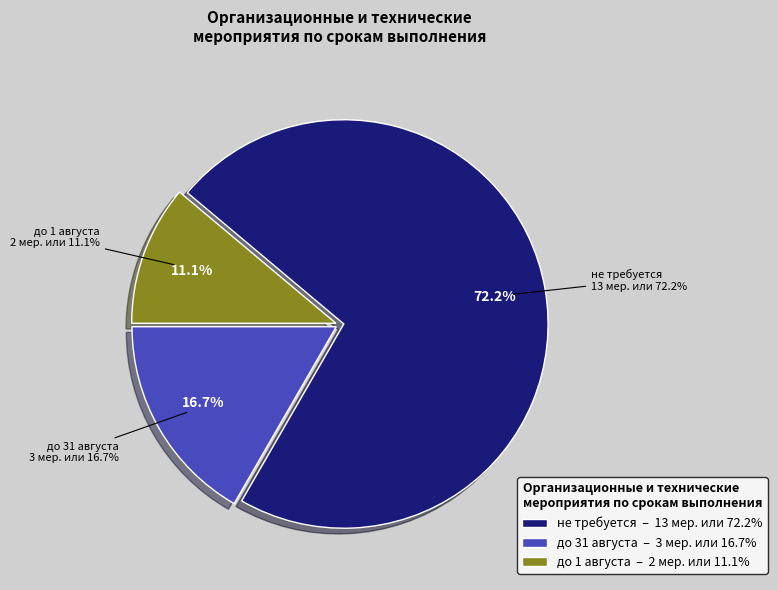

Which category has the biggest portion of the pie?

не требуется (1)